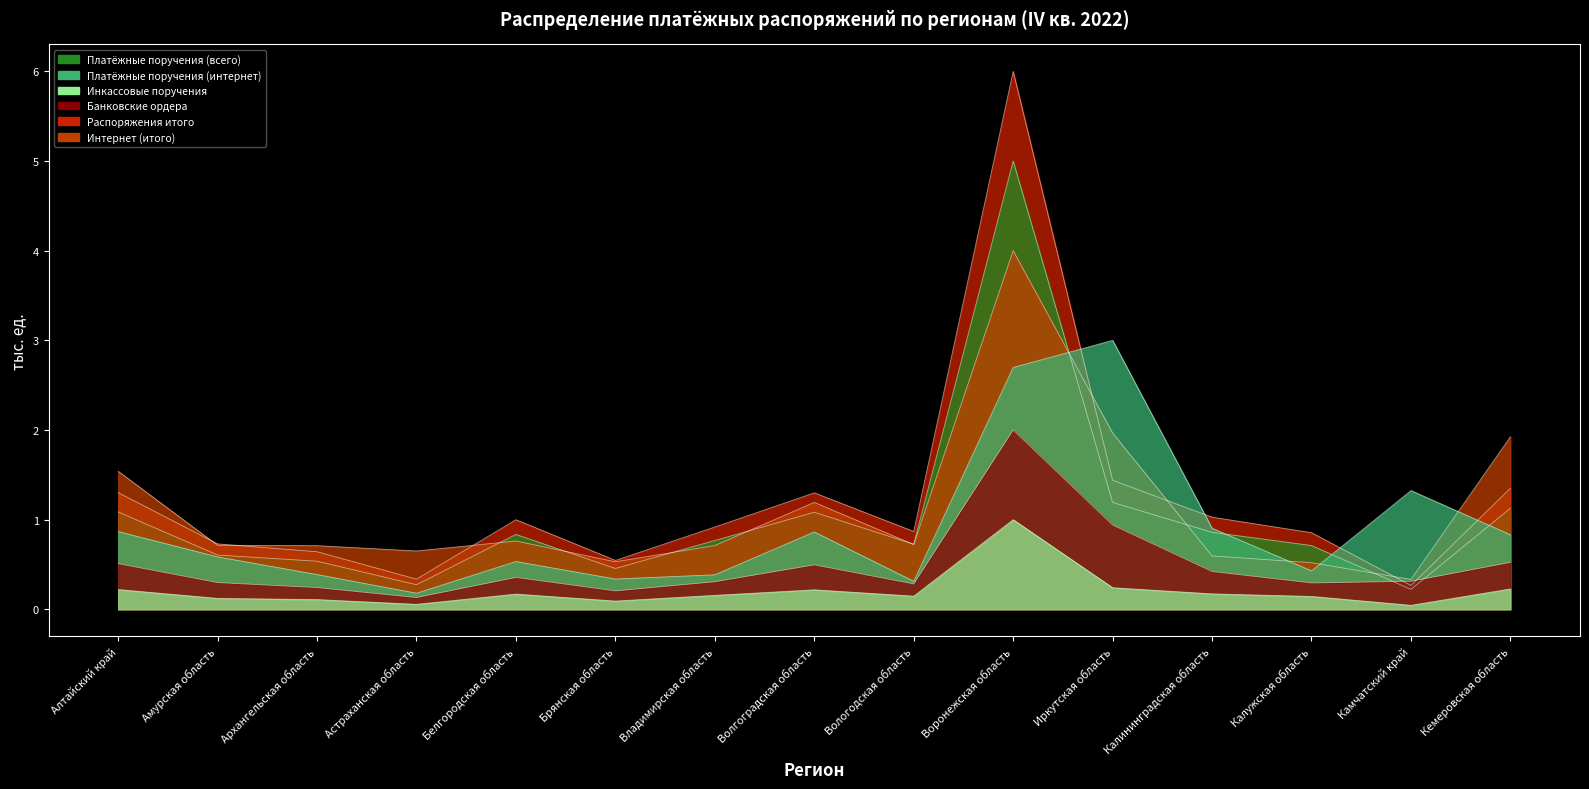

Reading left to right, what are all the values shown in this chart?

Платёжные поручения (всего): Алтайский край=1.3	Амурская область=0.7	Архангельская область=0.6	Астраханская область=0.3	Белгородская область=1.0	Брянская область=0.5	Владимирская область=0.9	Волгоградская область=1.3	Вологодская область=0.9	Воронежская область=6.0	Иркутская область=1.4	Калининградская область=1.0	Калужская область=0.9	Камчатский край=0.3	Кемеровская область=1.4
Платёжные поручения (интернет): Алтайский край=1.1	Амурская область=0.6	Архангельская область=0.5	Астраханская область=0.3	Белгородская область=0.8	Брянская область=0.5	Владимирская область=0.8	Волгоградская область=1.1	Вологодская область=0.7	Воронежская область=5.0	Иркутская область=1.2	Калининградская область=0.9	Калужская область=0.7	Камчатский край=0.2	Кемеровская область=1.1
Инкассовые поручения: Алтайский край=1.5	Амурская область=0.7	Архангельская область=0.7	Астраханская область=0.7	Белгородская область=0.8	Брянская область=0.5	Владимирская область=0.7	Волгоградская область=1.2	Вологодская область=0.7	Воронежская область=4.0	Иркутская область=2.0	Калининградская область=0.6	Калужская область=0.5	Камчатский край=0.3	Кемеровская область=1.9
Банковские ордера: Алтайский край=0.9	Амурская область=0.6	Архангельская область=0.4	Астраханская область=0.2	Белгородская область=0.5	Брянская область=0.3	Владимирская область=0.4	Волгоградская область=0.9	Вологодская область=0.3	Воронежская область=2.7	Иркутская область=3.0	Калининградская область=0.9	Калужская область=0.4	Камчатский край=1.3	Кемеровская область=0.8
Распоряжения итого: Алтайский край=0.5	Амурская область=0.3	Архангельская область=0.2	Астраханская область=0.1	Белгородская область=0.4	Брянская область=0.2	Владимирская область=0.3	Волгоградская область=0.5	Вологодская область=0.3	Воронежская область=2.0	Иркутская область=0.9	Калининградская область=0.4	Калужская область=0.3	Камчатский край=0.3	Кемеровская область=0.5
Интернет (итого): Алтайский край=0.2	Амурская область=0.1	Архангельская область=0.1	Астраханская область=0.1	Белгородская область=0.2	Брянская область=0.1	Владимирская область=0.2	Волгоградская область=0.2	Вологодская область=0.1	Воронежская область=1.0	Иркутская область=0.2	Калининградская область=0.2	Калужская область=0.1	Камчатский край=0.0	Кемеровская область=0.2